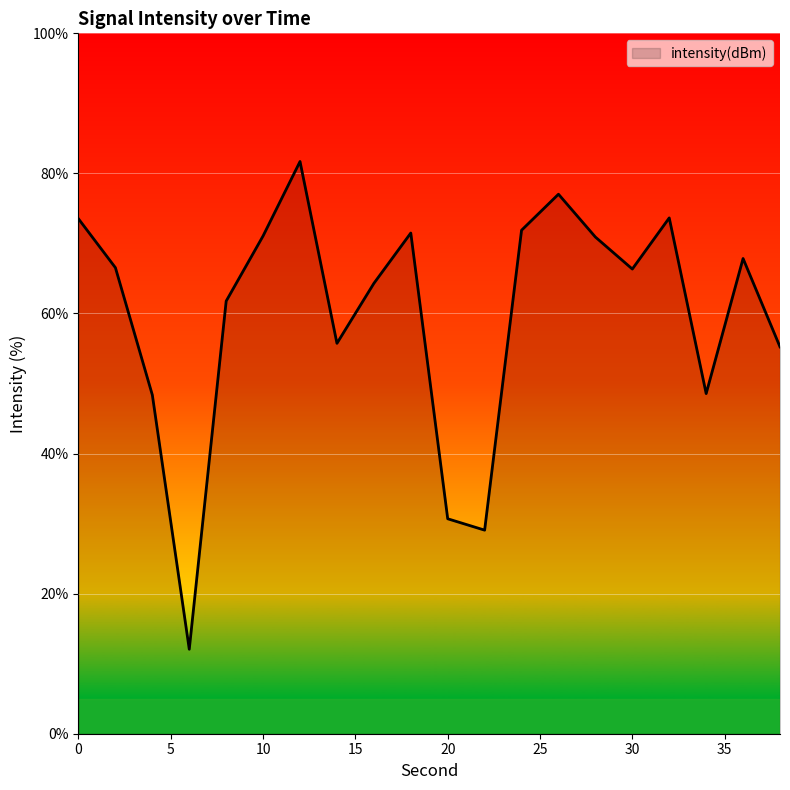

How many interior local peaks (higher than both neighbors) does the data have?

5